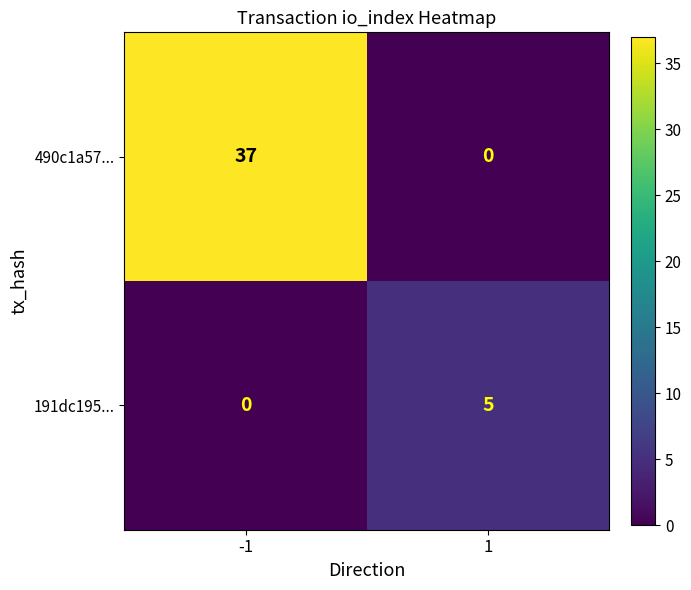

Reading left to right, list all the values displayed in this chart.

490c1a57...: -1=37	1=0
191dc195...: -1=0	1=5